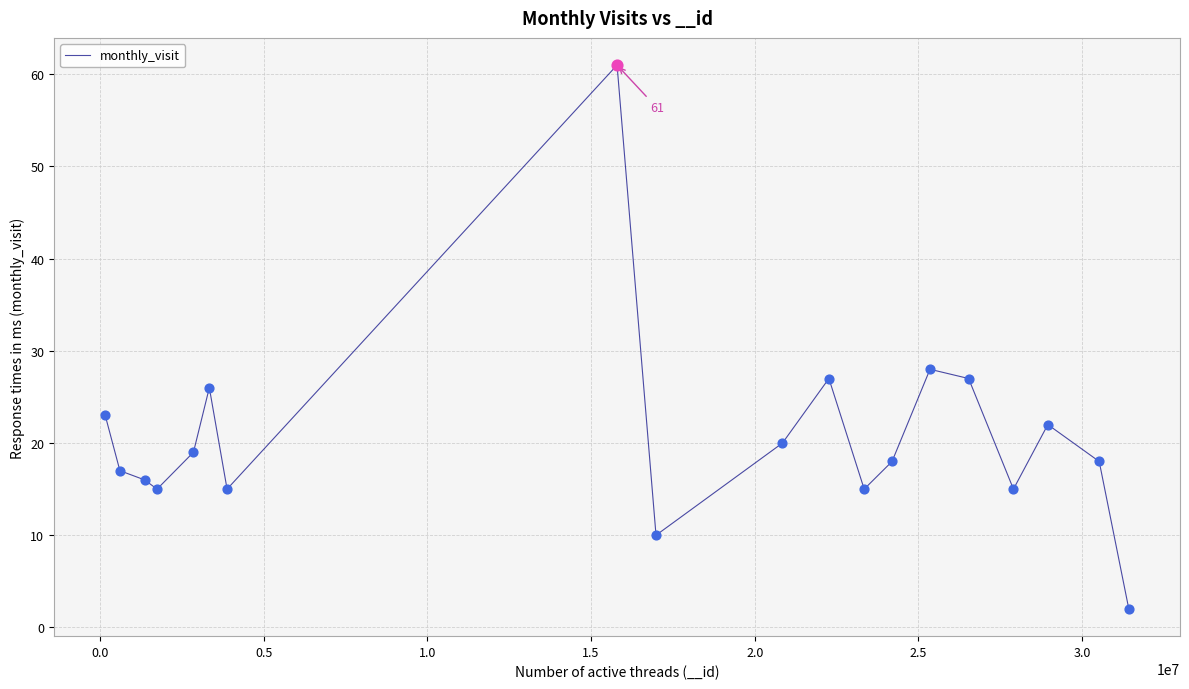

What is the greatest value displayed?

61